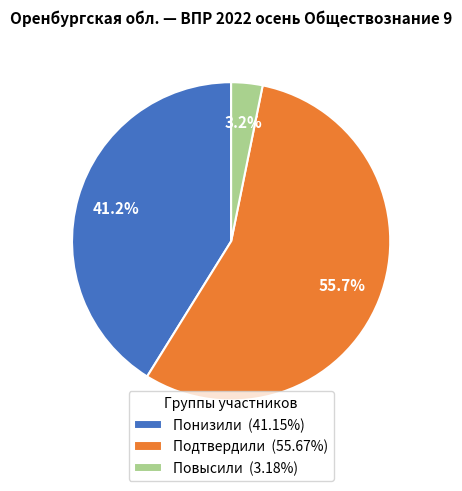

Which slice represents more than half of the pie?

Подтвердили